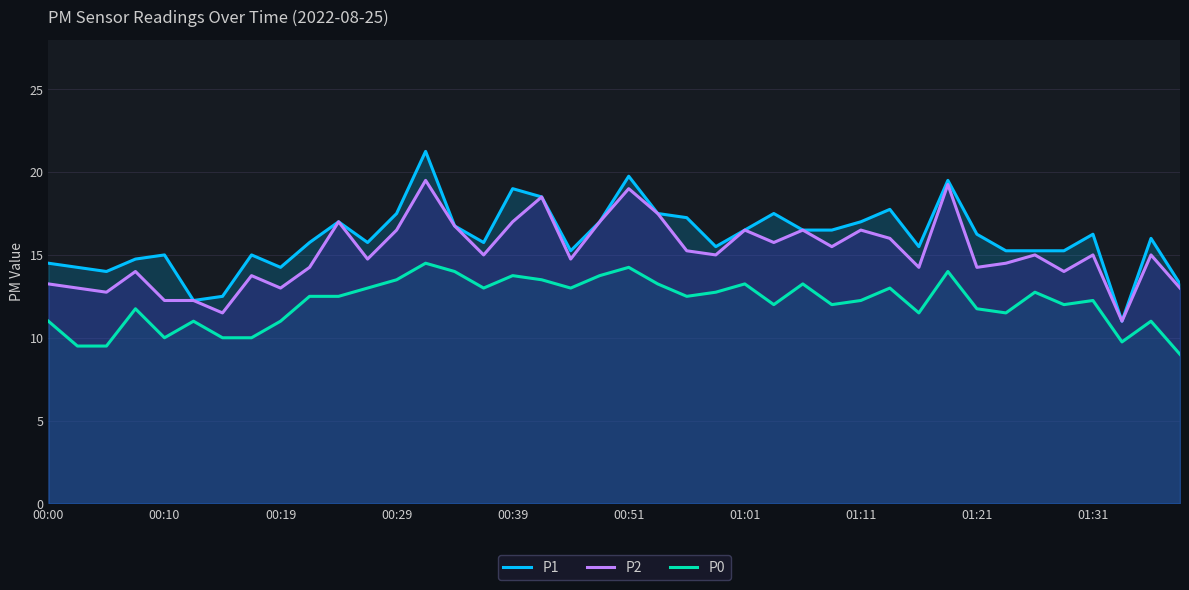

Which series has the largest range (max minus min)?

P1